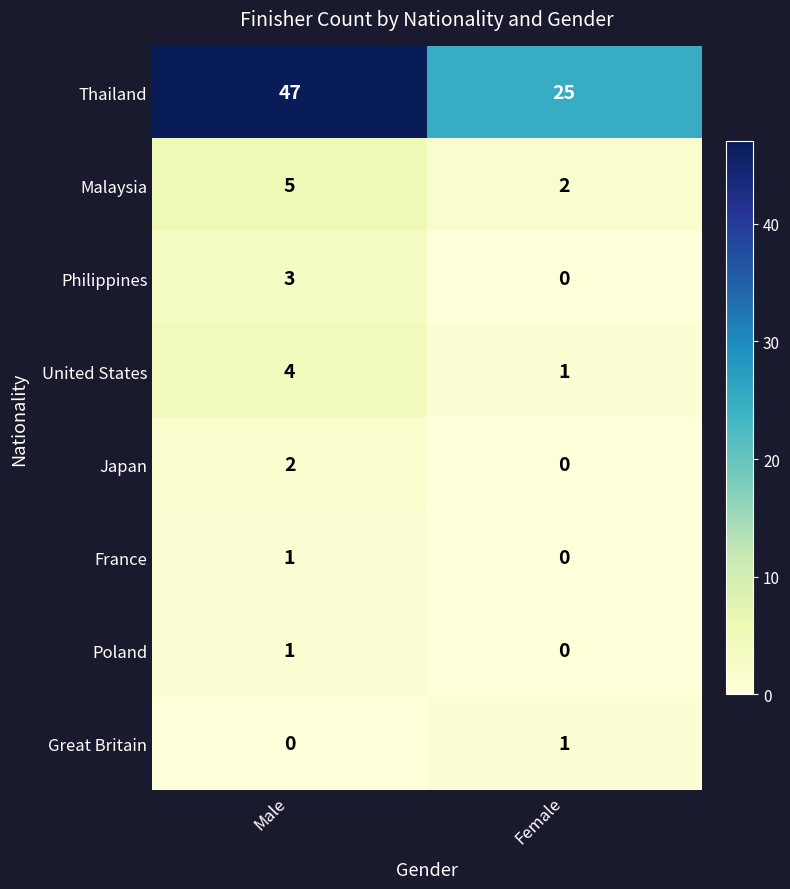

Which category has the highest value across all series?

Male